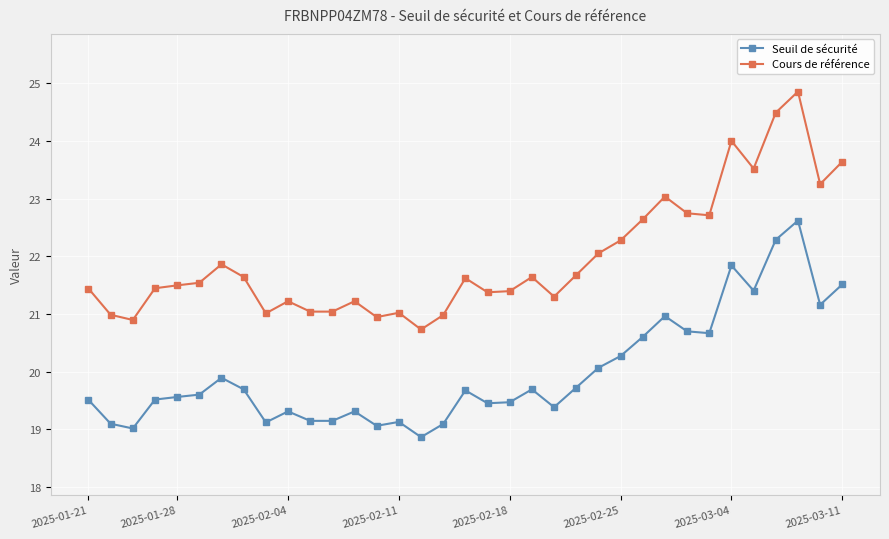

Which series has the largest total across all categories?

Cours de référence